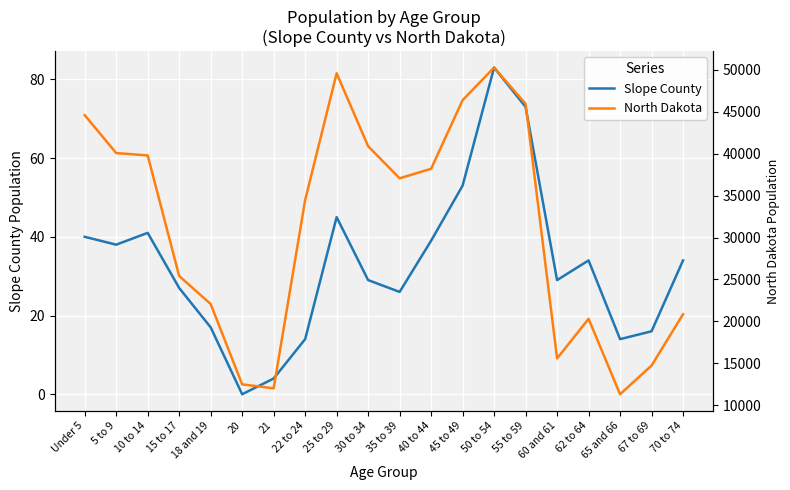

True or false: Slope County has a value of 37 at 15 to 17.

False